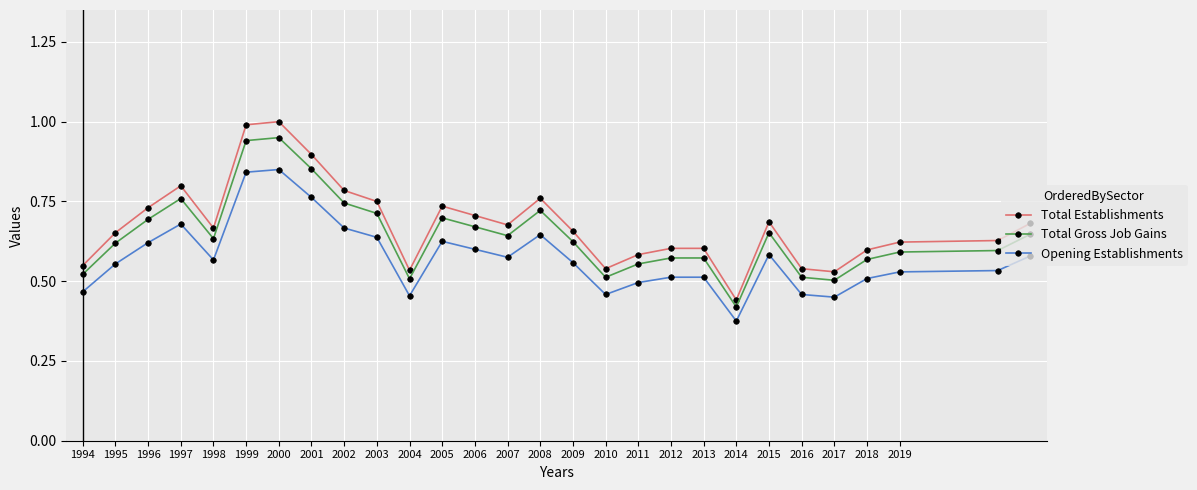

Which series has the largest range (max minus min)?

Total Establishments